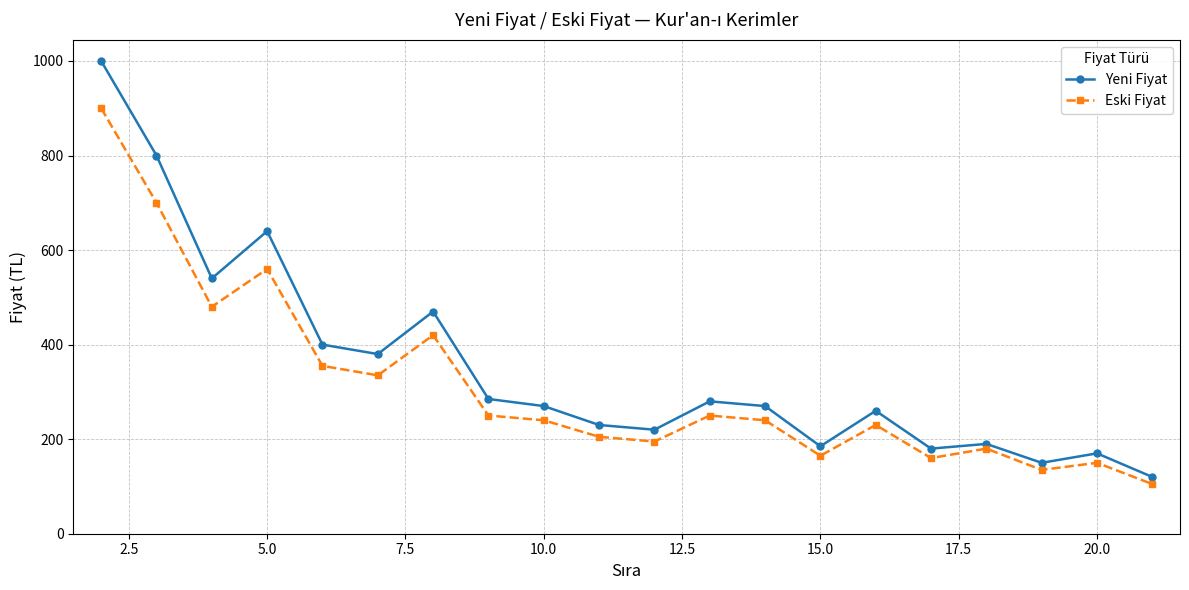

True or false: Yeni Fiyat has more than 1 interior local peaks.

True